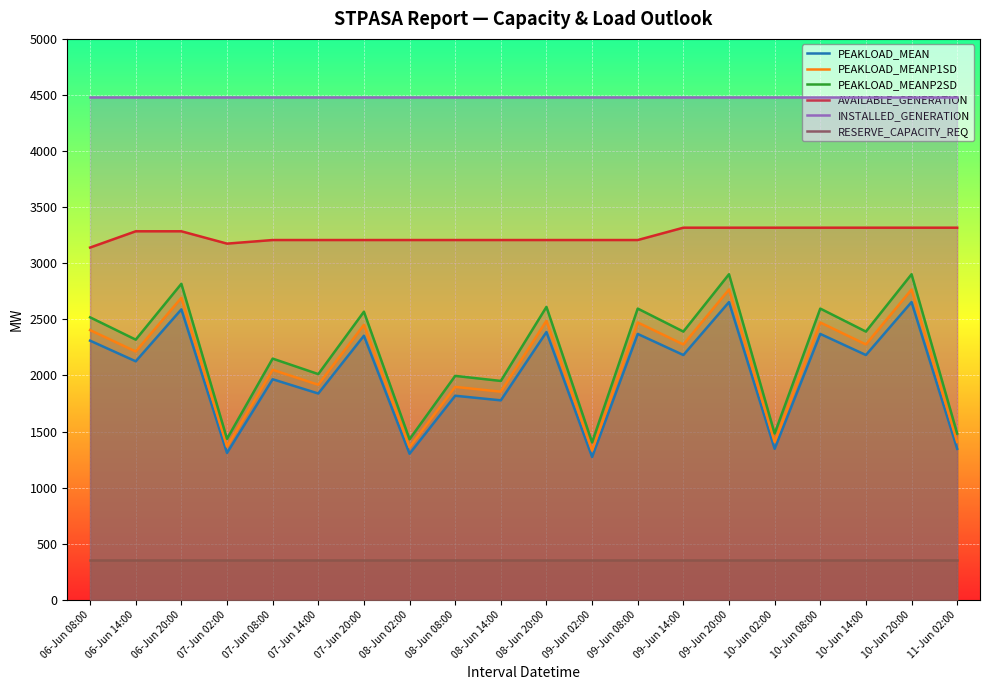

True or false: RESERVE_CAPACITY_REQ and PEAKLOAD_MEANP1SD cross at least once.

False